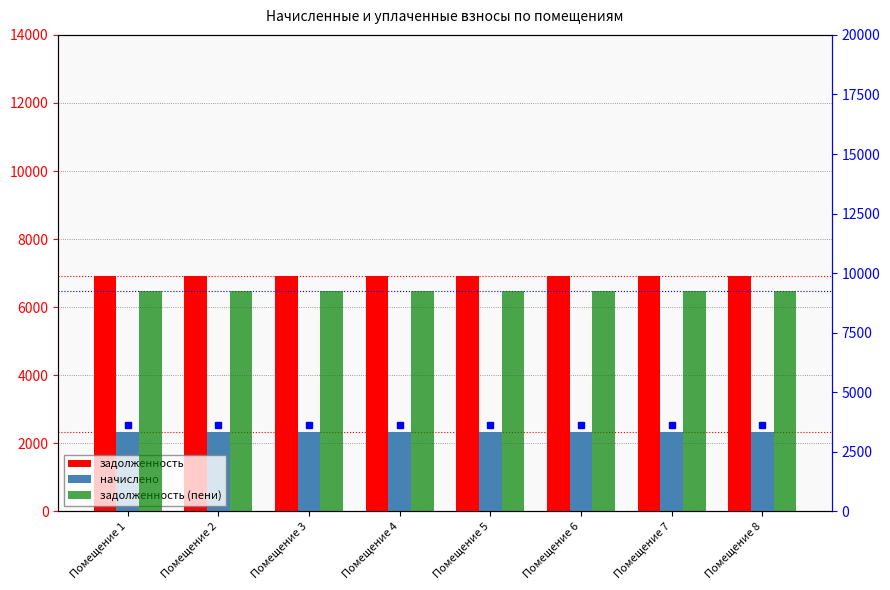

Does the chart contain stacked bars?

No